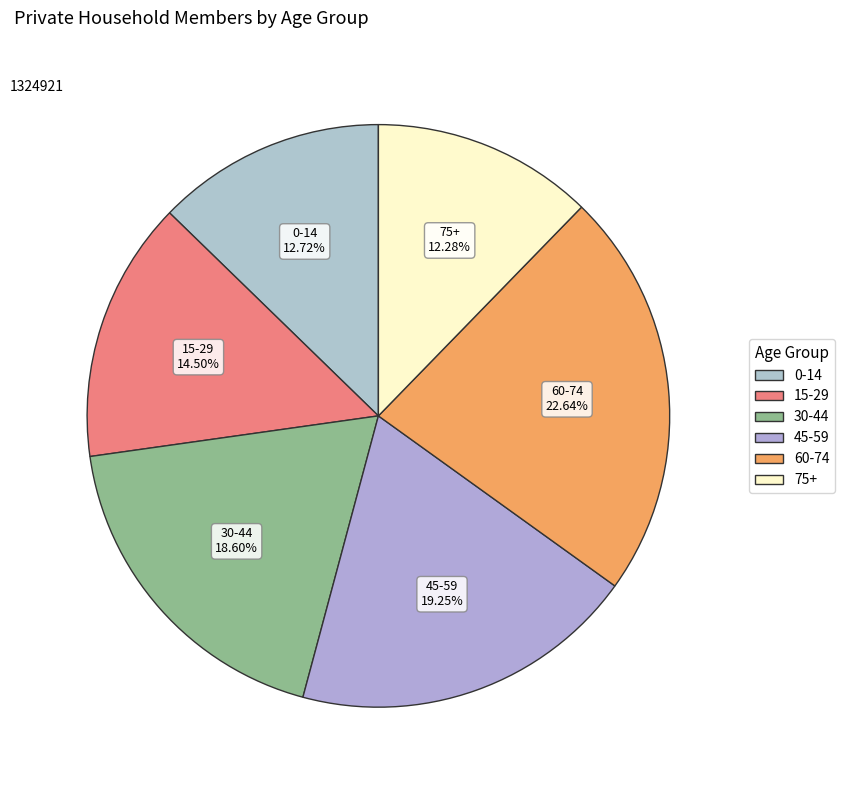

Which has a higher value, 75+ or 45-59?

45-59